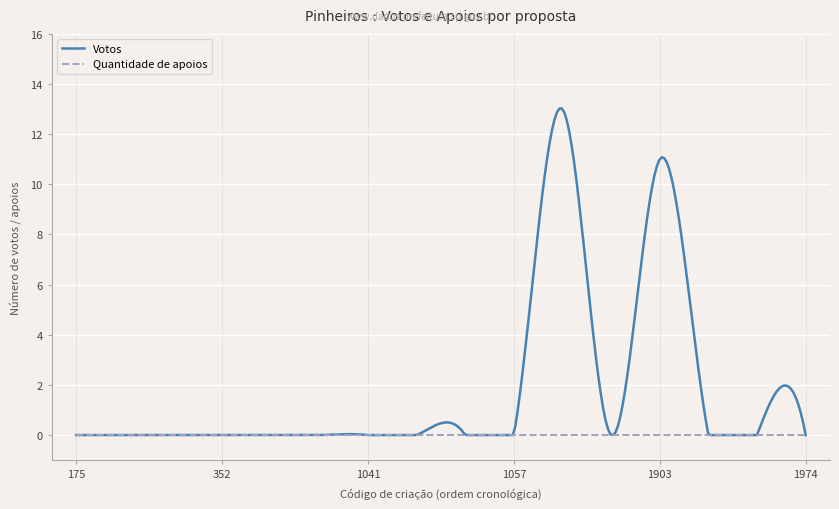

How many distinct data groups are displayed?

2